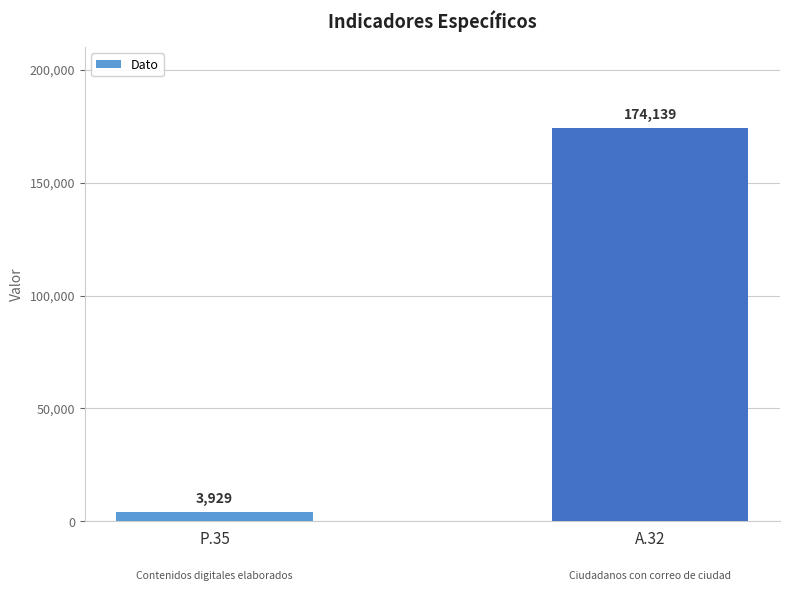

What is the change in value from P.35 to A.32?

+170210